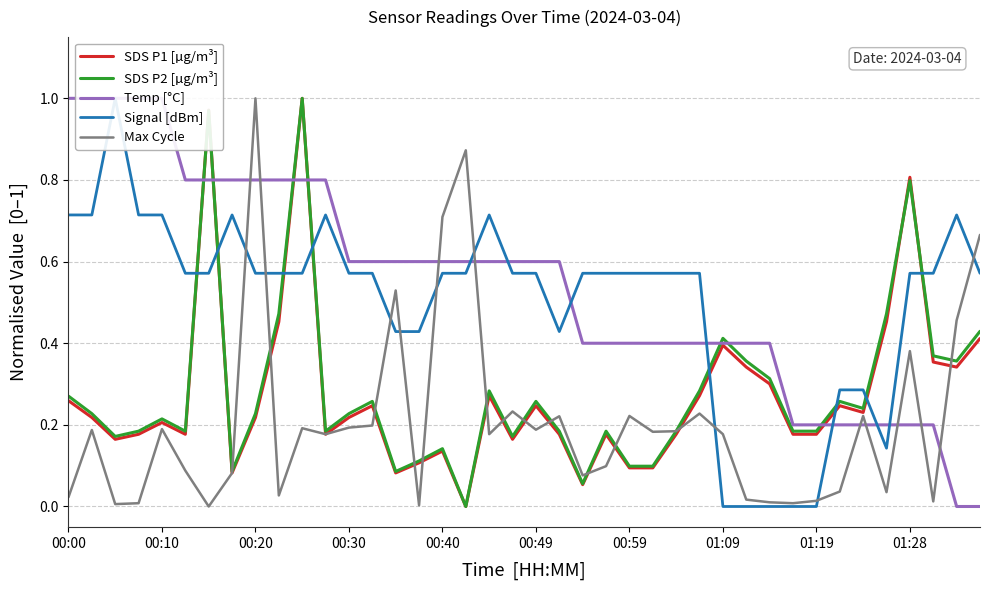

True or false: Signal [dBm] has a value of 0.9 at 00:30.

False